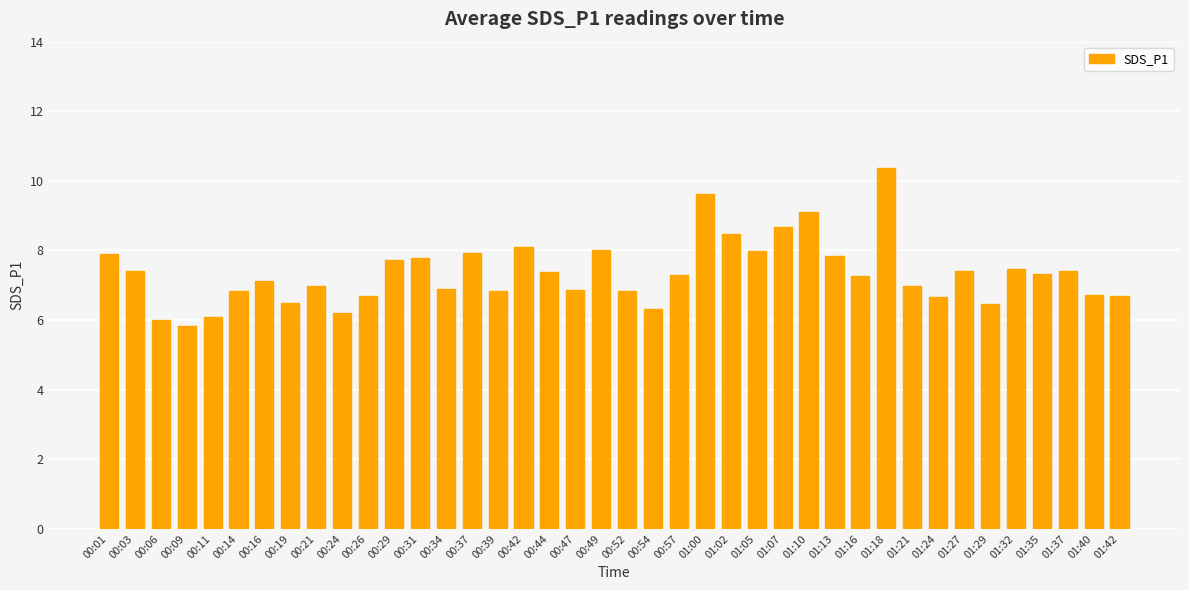

Are the bars horizontal?

No